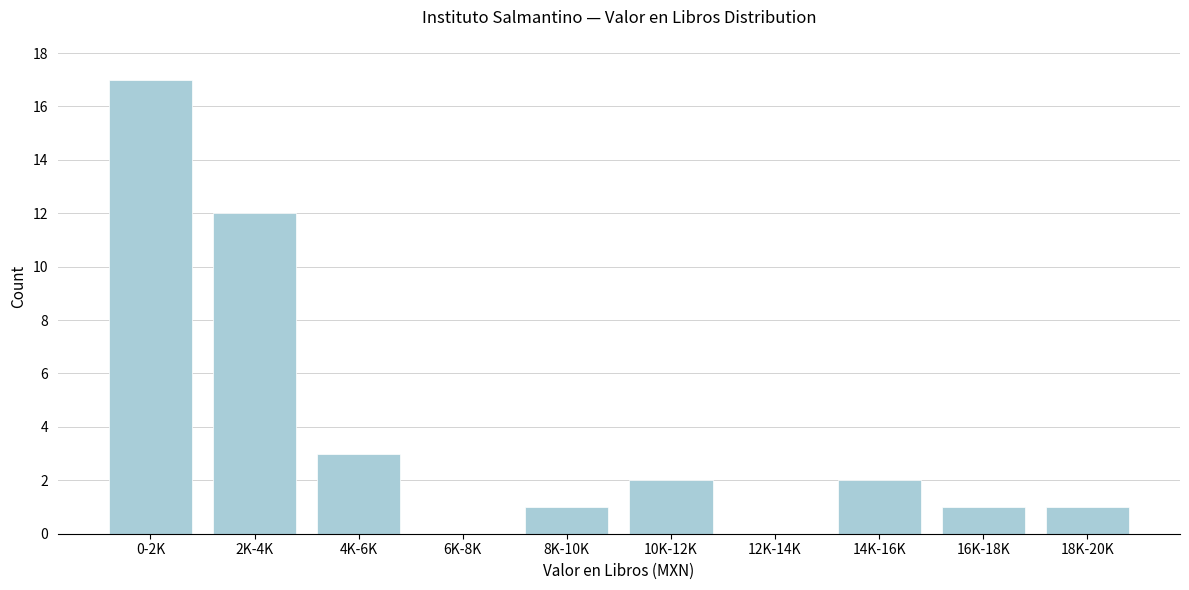

Reading left to right, list all the values displayed in this chart.

0-2K=17	2K-4K=12	4K-6K=3	6K-8K=0	8K-10K=1	10K-12K=2	12K-14K=0	14K-16K=2	16K-18K=1	18K-20K=1